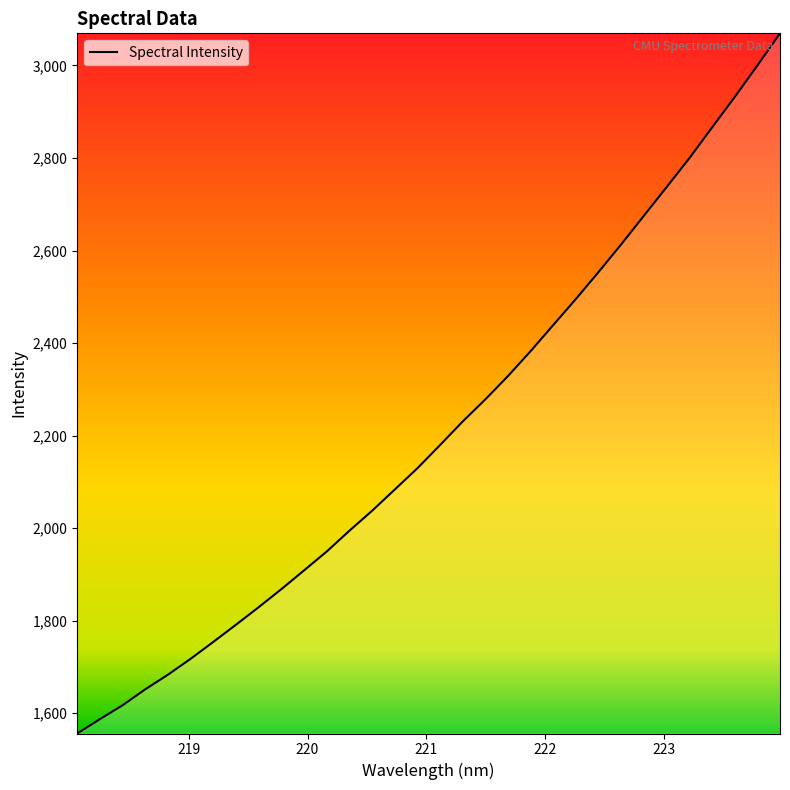

What is the greatest value displayed?

3069.4